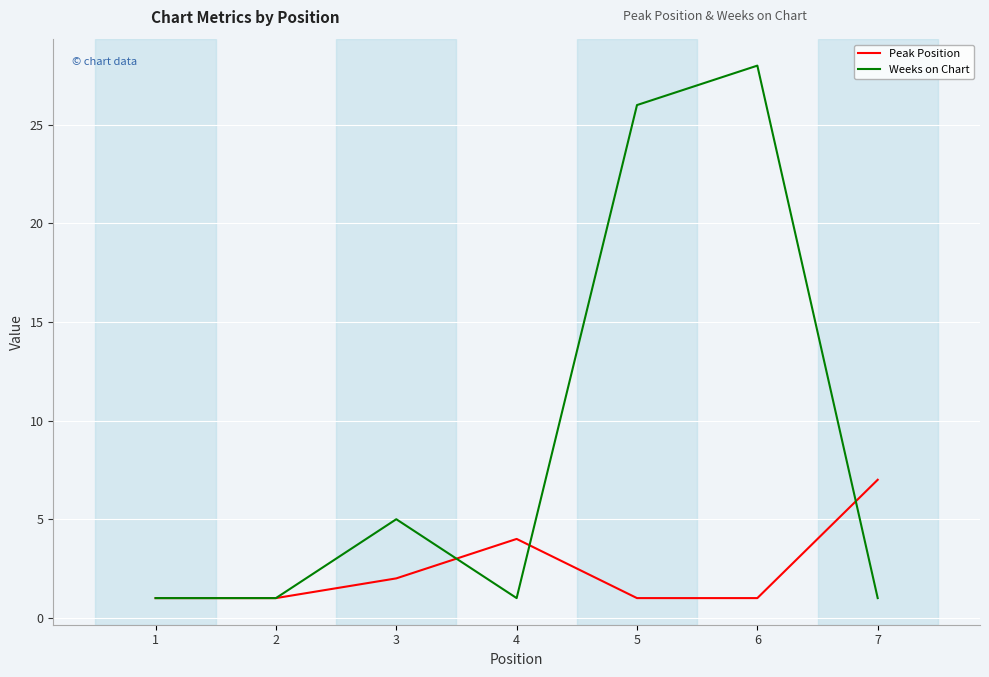

What is the difference between the Peak Position values at 2 and 7?

6